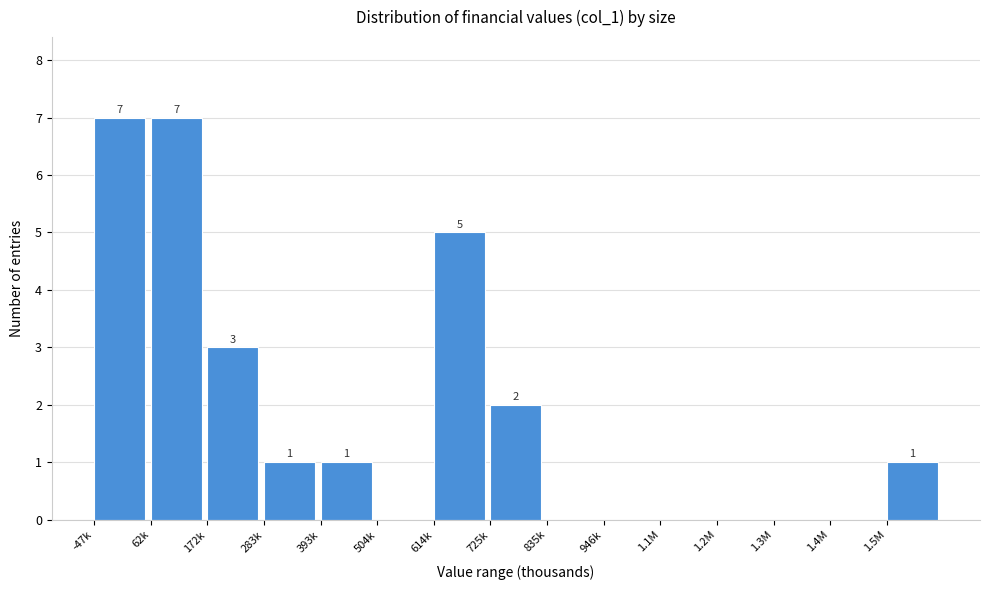

Reading left to right, what are all the values shown in this chart?

-47k=7	62k=7	172k=3	283k=1	393k=1	504k=0	614k=5	725k=2	835k=0	946k=0	1.1M=0	1.2M=0	1.3M=0	1.4M=0	1.5M=1